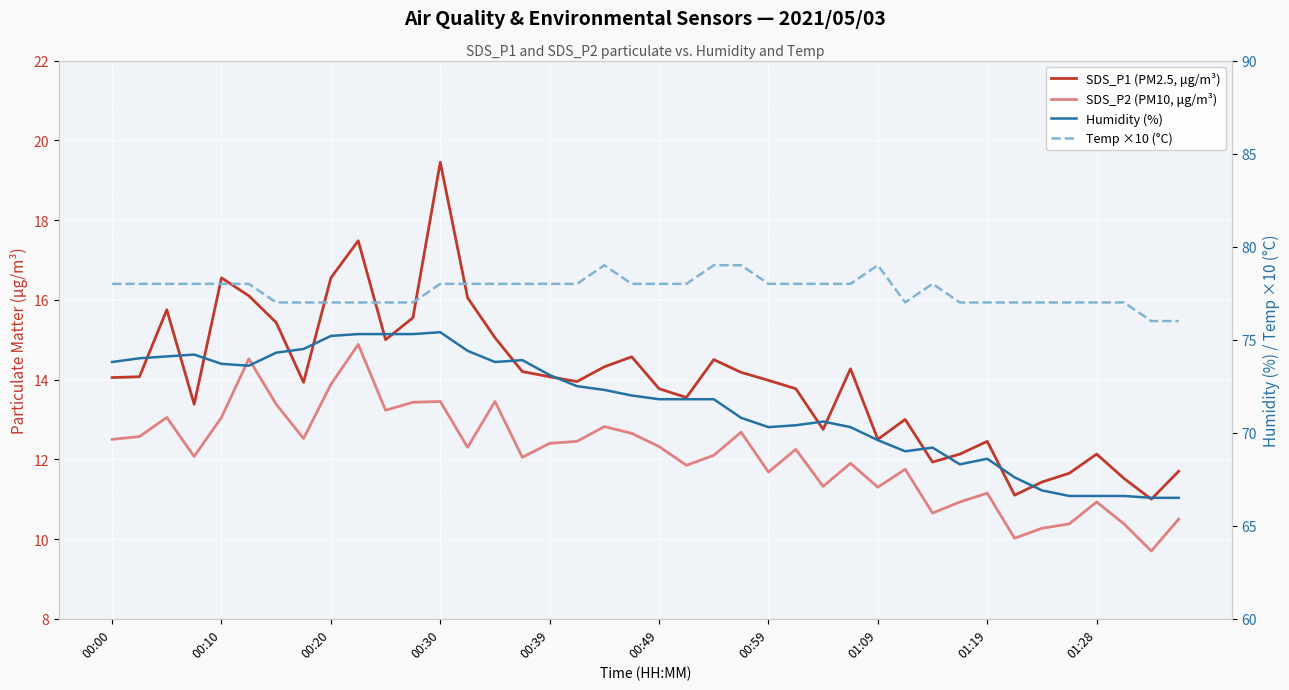

How many data points in Temp ×10 (°C) are less than 78?

16